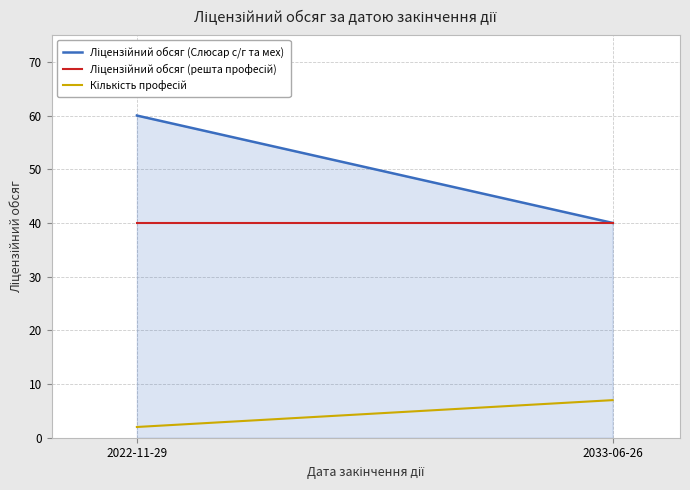

How many values in the Кількість професій series are below 7?

1